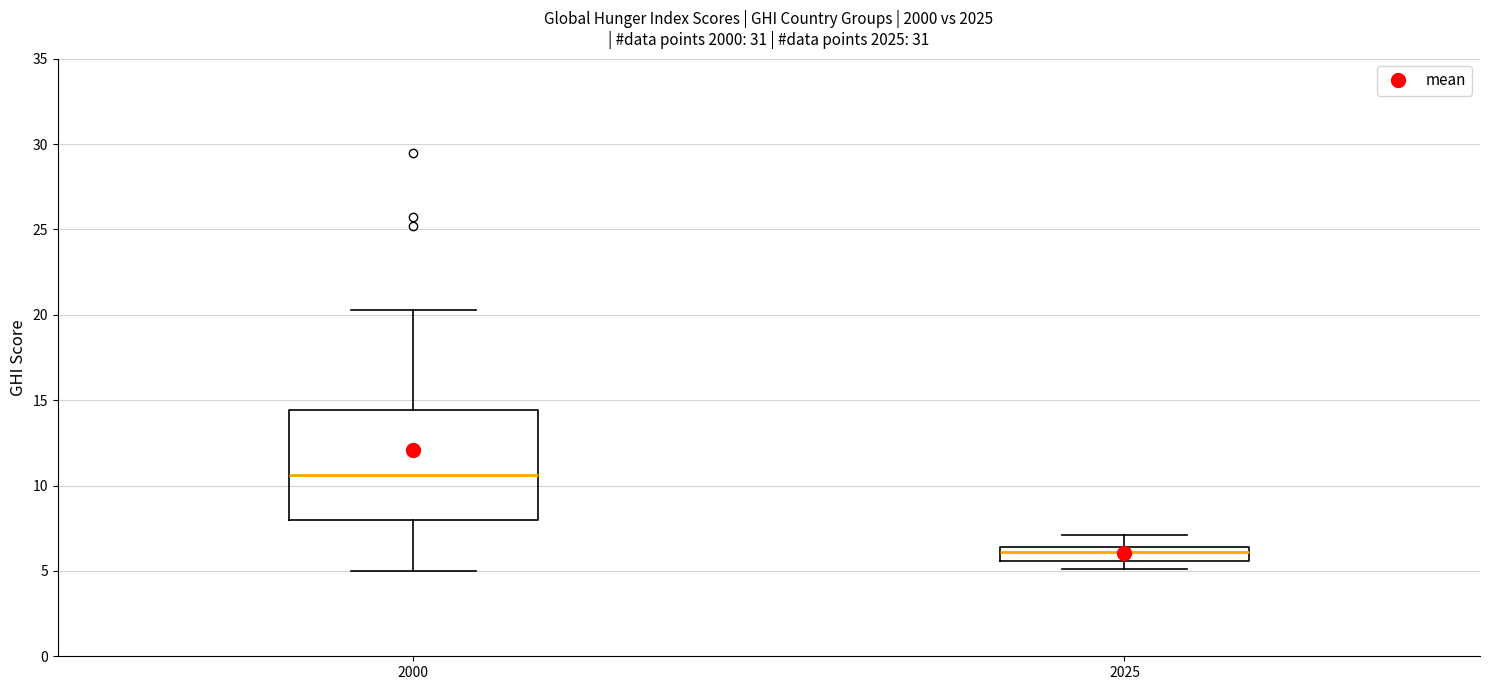

Which box is the tallest, from its lower edge to its upper edge?

2000